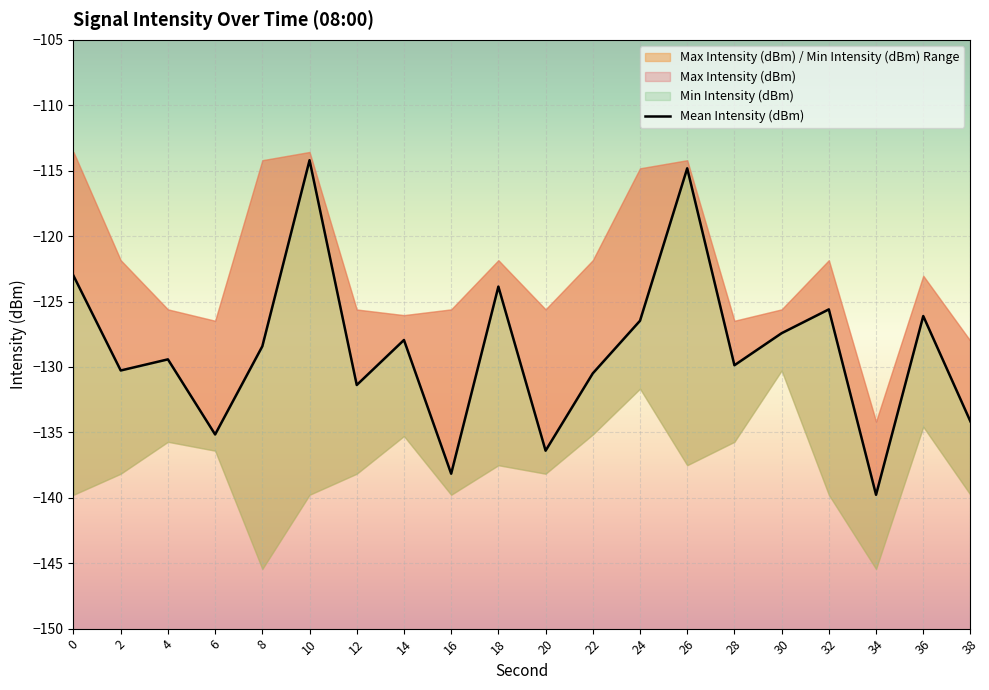

Reading left to right, list all the values displayed in this chart.

-123.0	-130.3	-129.4	-135.2	-128.4	-114.2	-131.4	-127.9	-138.2	-123.9	-136.4	-130.5	-126.5	-114.8	-129.9	-127.4	-125.6	-139.8	-126.1	-134.2